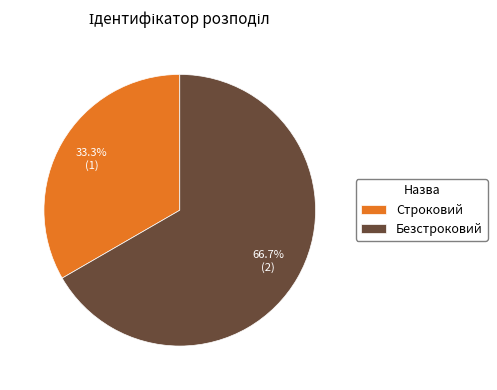

What percentage is NOT represented by Строковий?

66.7%